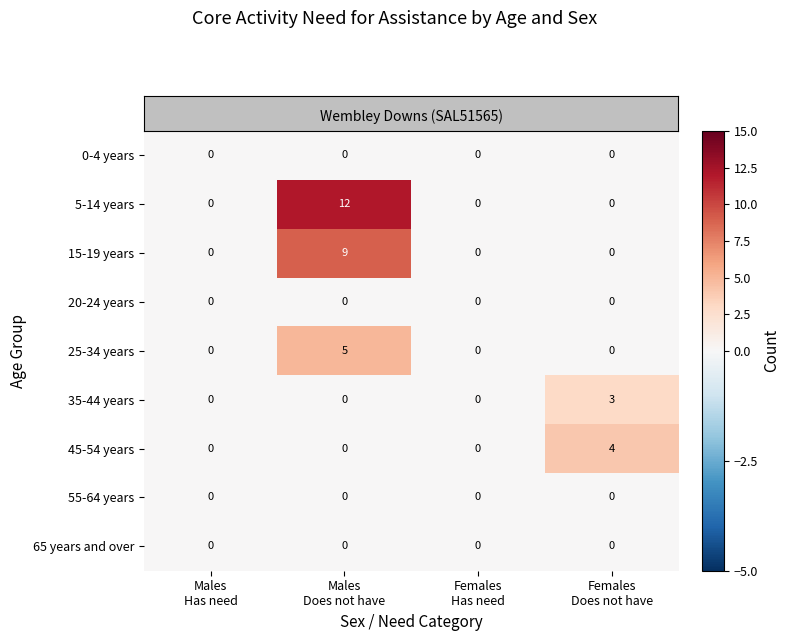

What is the greatest value displayed?

12